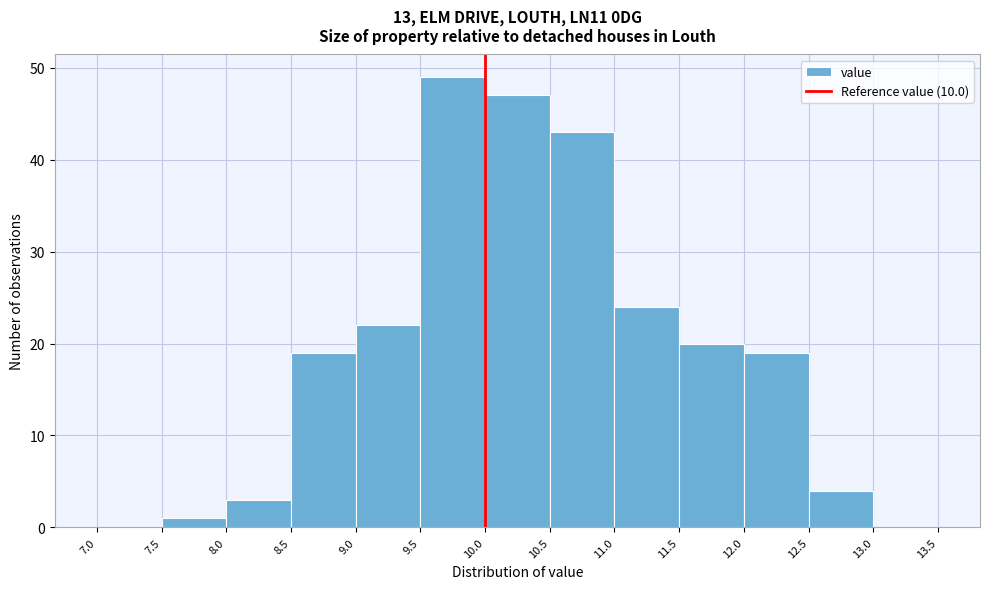

Over which range of the x-axis is the bar tallest?

9.5 to 10.0